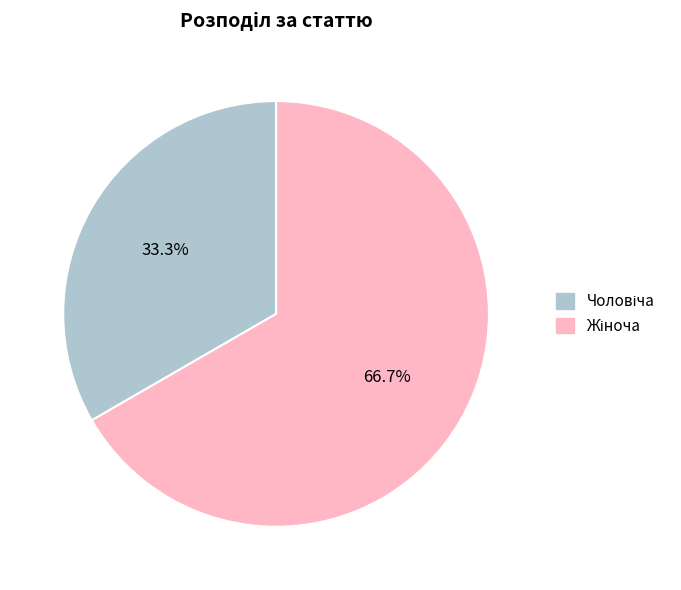

Is there a majority slice in this chart?

Yes